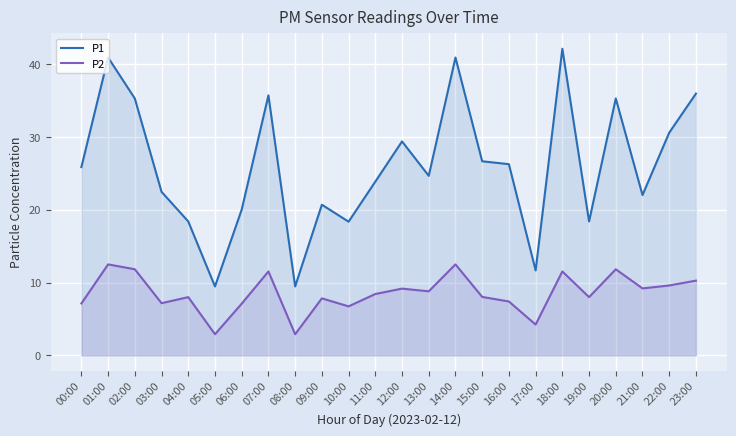

Reading left to right, transcribe all the data shown in this chart.

P1: 00:00=25.9	01:00=40.9	02:00=35.3	03:00=22.5	04:00=18.4	05:00=9.5	06:00=20.0	07:00=35.7	08:00=9.5	09:00=20.7	10:00=18.4	11:00=23.9	12:00=29.4	13:00=24.7	14:00=40.9	15:00=26.7	16:00=26.3	17:00=11.7	18:00=42.1	19:00=18.4	20:00=35.3	21:00=22.0	22:00=30.6	23:00=36.0
P2: 00:00=7.1	01:00=12.5	02:00=11.8	03:00=7.2	04:00=8.0	05:00=2.9	06:00=7.1	07:00=11.5	08:00=2.9	09:00=7.8	10:00=6.7	11:00=8.4	12:00=9.2	13:00=8.8	14:00=12.5	15:00=8.0	16:00=7.4	17:00=4.2	18:00=11.5	19:00=8.0	20:00=11.8	21:00=9.2	22:00=9.6	23:00=10.3